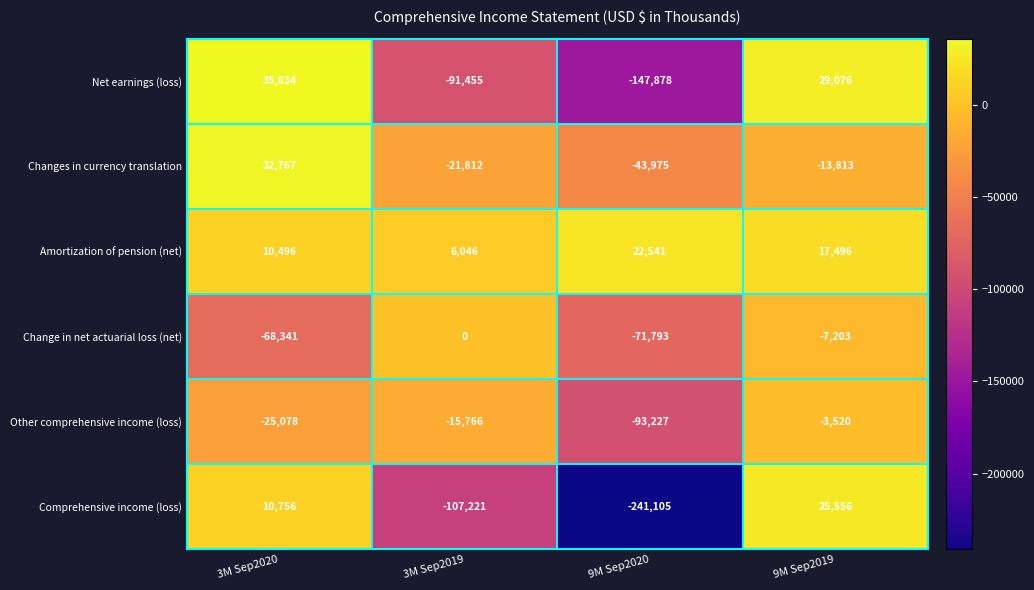

What is the difference between the maximum and minimum values in the Other comprehensive income (loss) series?

89707